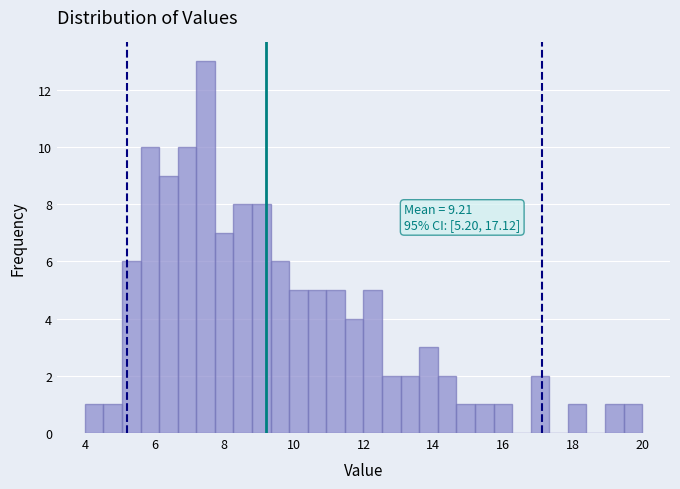

Around what value on the x-axis is the tallest bar? Give the approximate position of its centre, as read against the axis.

7.4